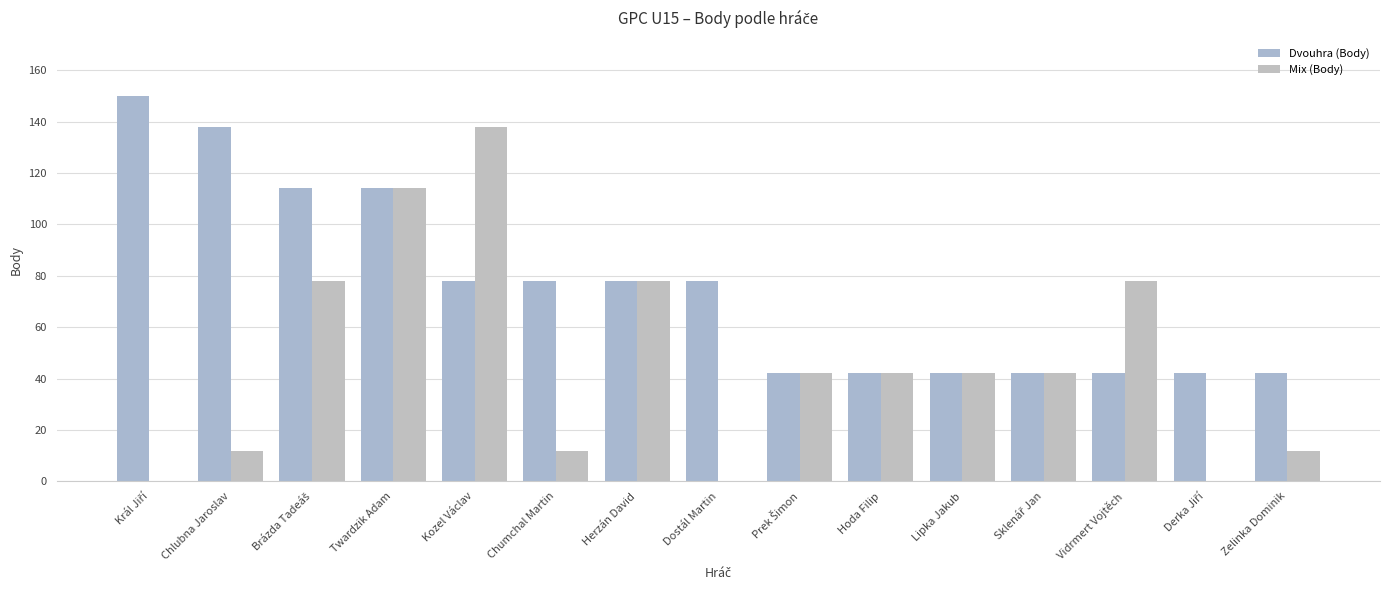

How many groups of bars are there?

15